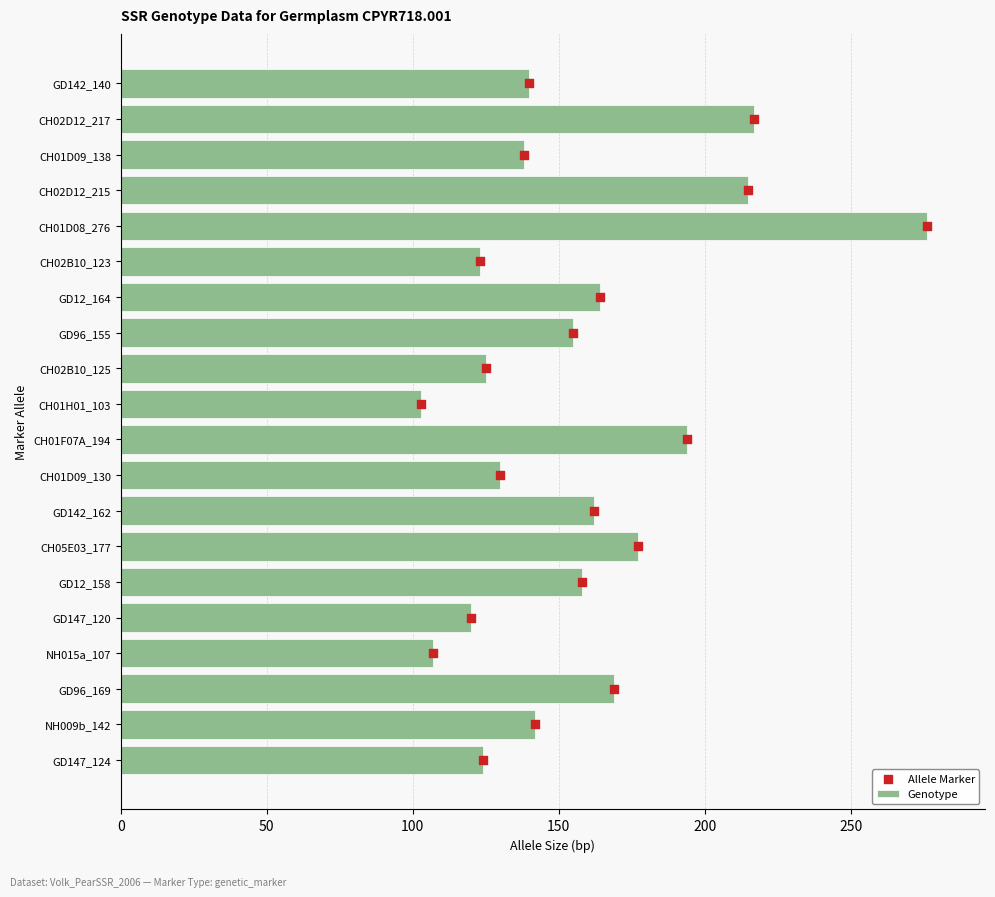

Which series has the largest total across all categories?

Genotype